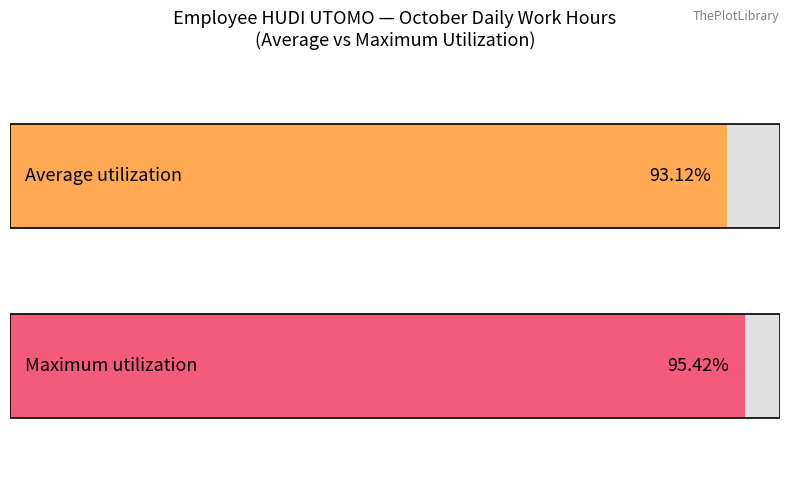

Are the bars grouped side by side (vs. stacked)?

No